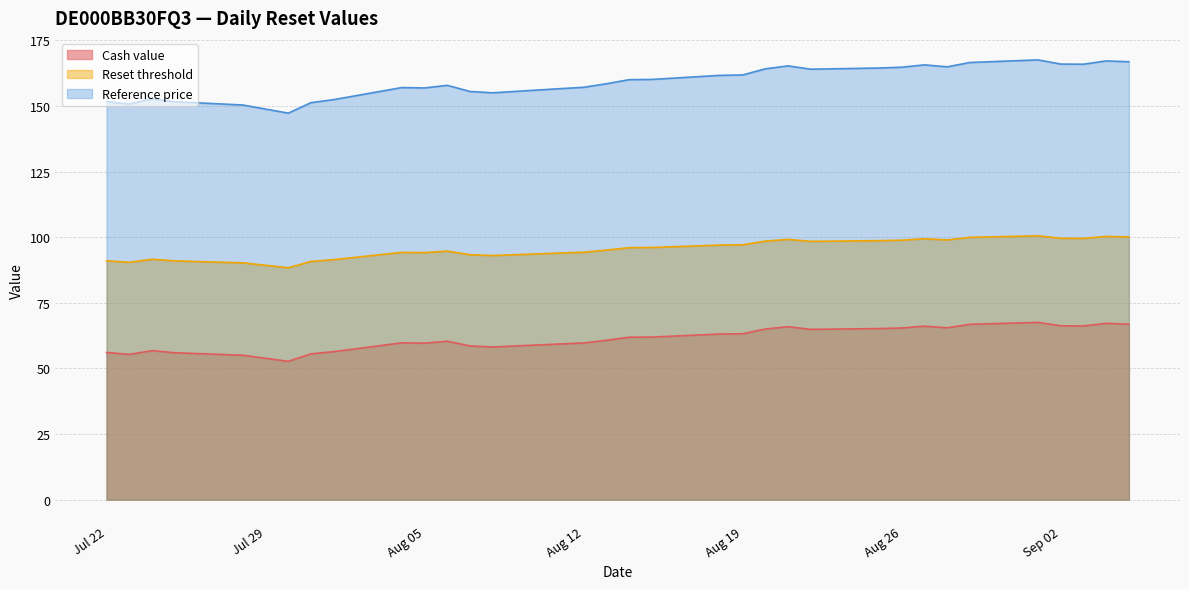

What position from the left is 2025-08-01?

8